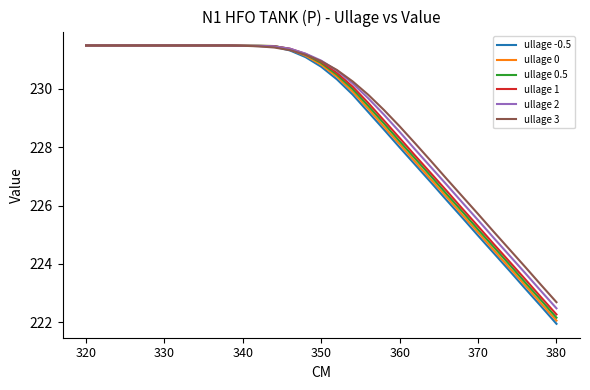

What is the highest value of the ullage 2 series?

231.5